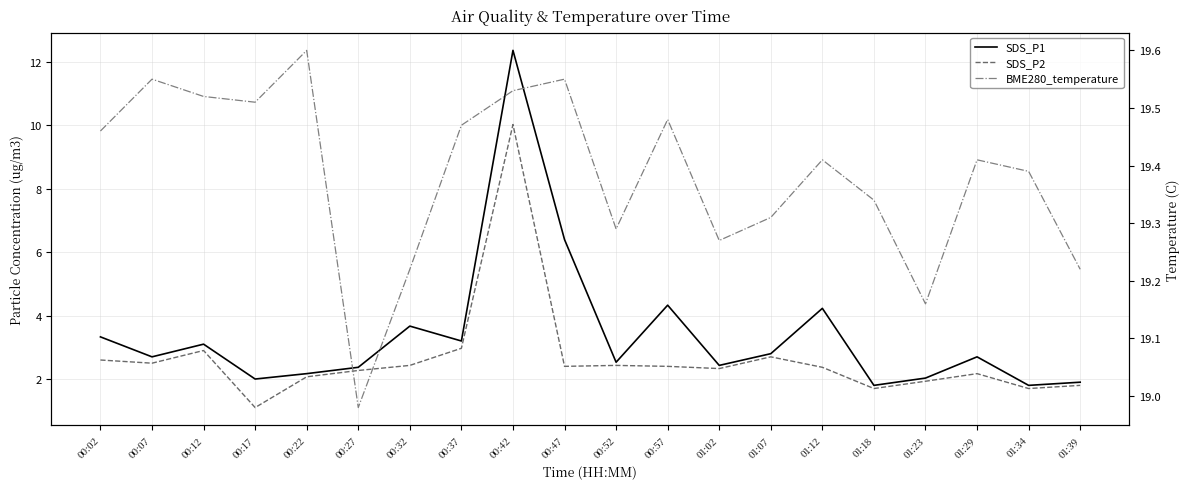

Reading left to right, transcribe all the data shown in this chart.

SDS_P1: 00:02=3.3	00:07=2.7	00:12=3.1	00:17=2.0	00:22=2.2	00:27=2.4	00:32=3.7	00:37=3.2	00:42=12.4	00:47=6.4	00:52=2.5	00:57=4.3	01:02=2.4	01:07=2.8	01:12=4.2	01:18=1.8	01:23=2.0	01:29=2.7	01:34=1.8	01:39=1.9
SDS_P2: 00:02=2.6	00:07=2.5	00:12=2.9	00:17=1.1	00:22=2.1	00:27=2.3	00:32=2.4	00:37=3.0	00:42=10.0	00:47=2.4	00:52=2.4	00:57=2.4	01:02=2.3	01:07=2.7	01:12=2.4	01:18=1.7	01:23=1.9	01:29=2.2	01:34=1.7	01:39=1.8
BME280_temperature: 00:02=19.5	00:07=19.6	00:12=19.5	00:17=19.5	00:22=19.6	00:27=19.0	00:32=19.2	00:37=19.5	00:42=19.5	00:47=19.6	00:52=19.3	00:57=19.5	01:02=19.3	01:07=19.3	01:12=19.4	01:18=19.3	01:23=19.2	01:29=19.4	01:34=19.4	01:39=19.2